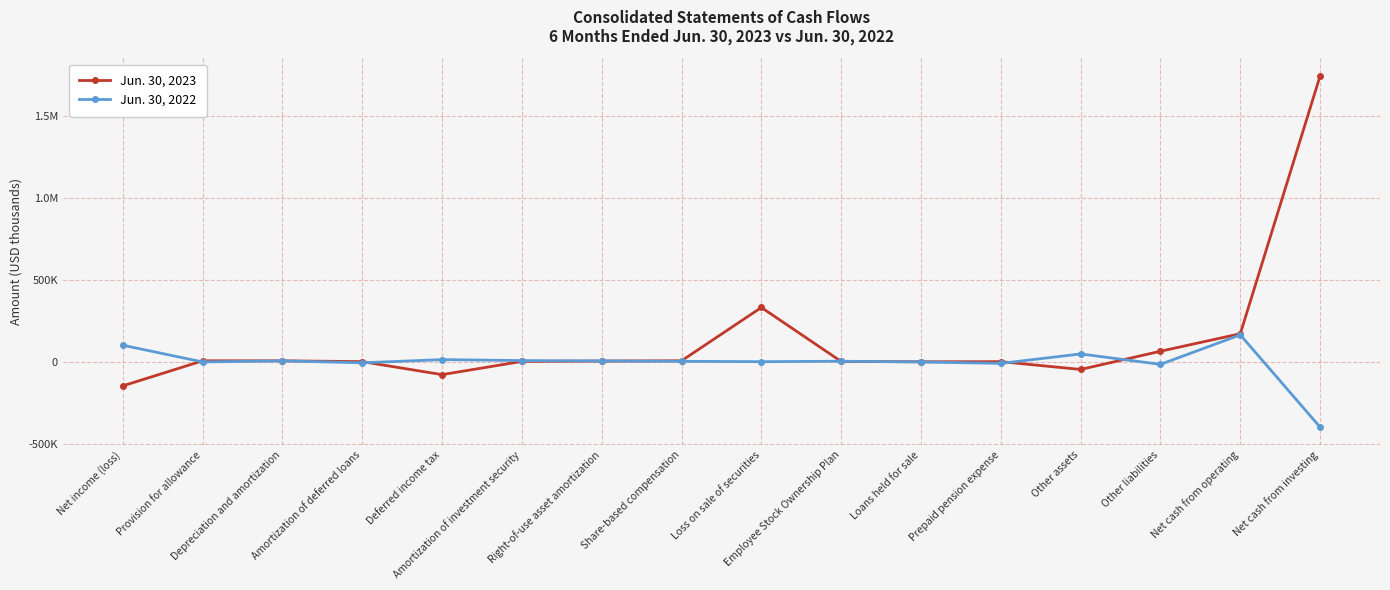

Which series has the largest total across all categories?

Jun. 30, 2023